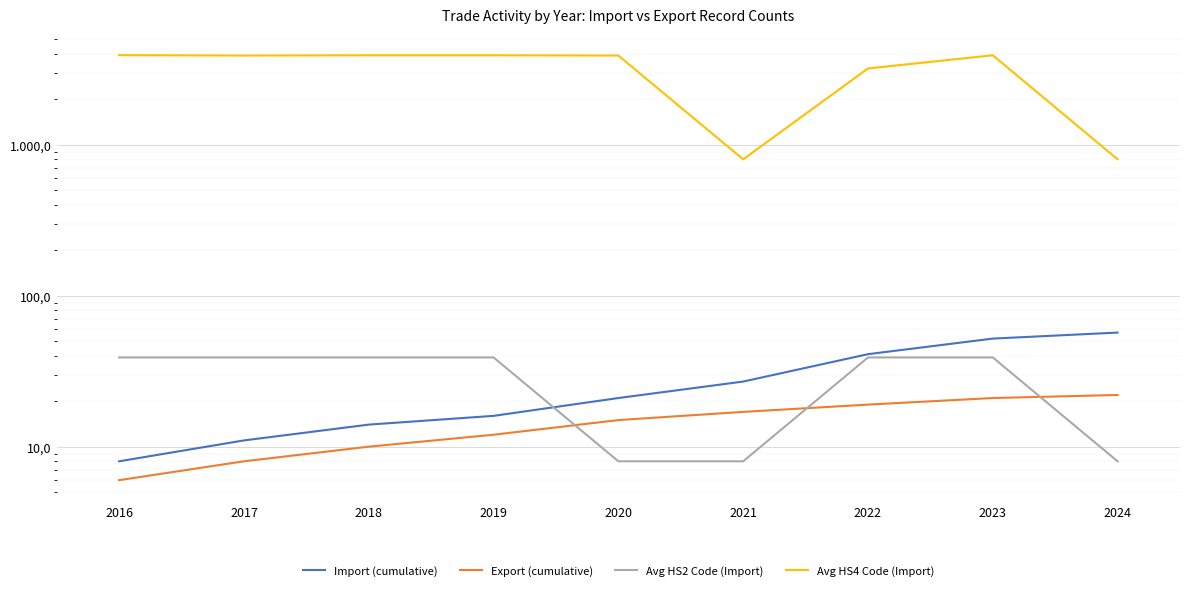

Which category has the highest value in the Export (cumulative) series?

2024